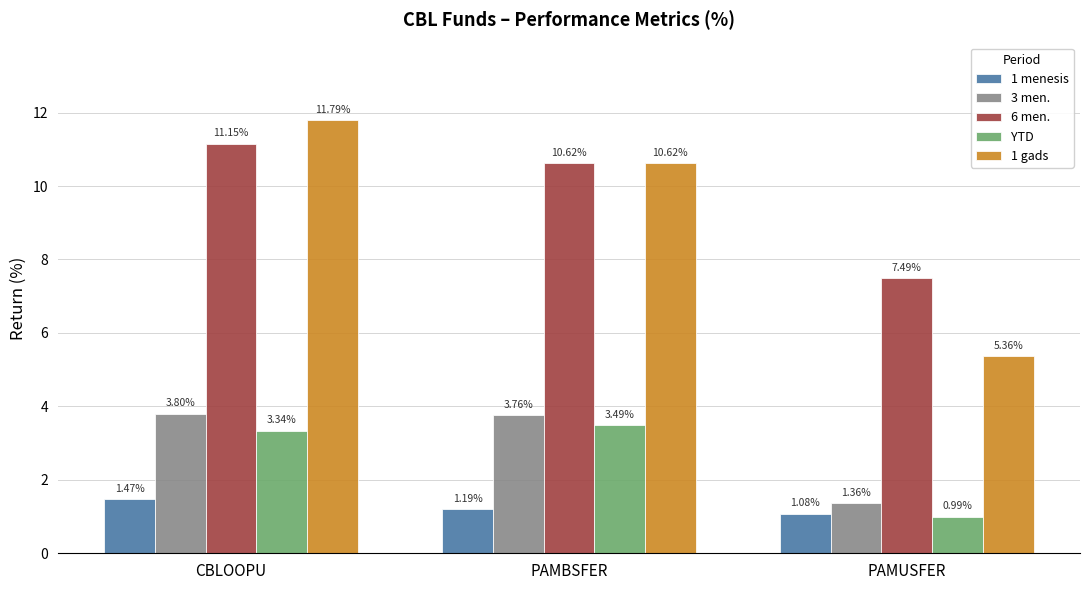

What is the label of the 1st bar from the left?

CBLOOPU